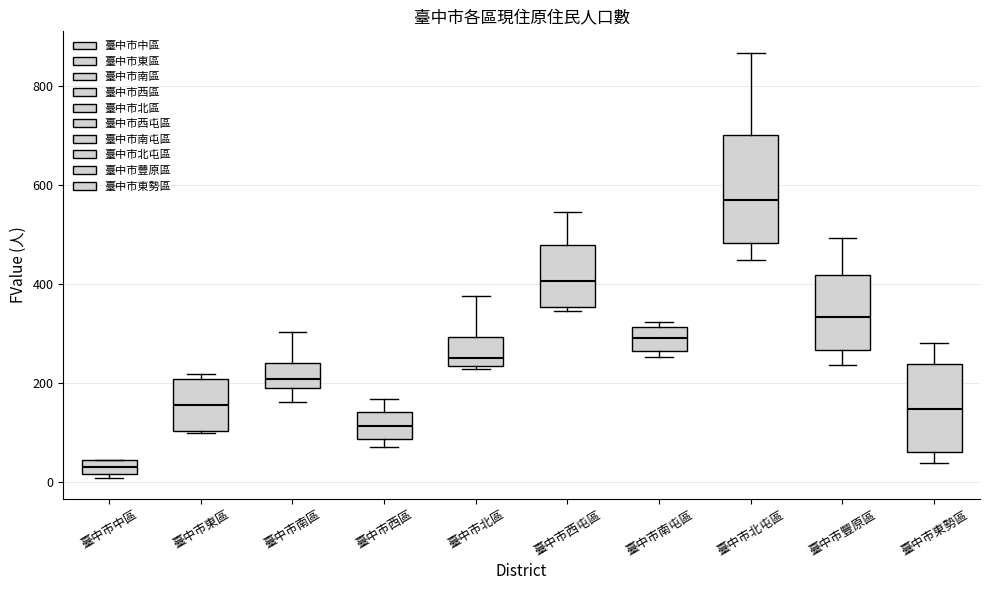

Which box has the highest median line?

臺中市北屯區